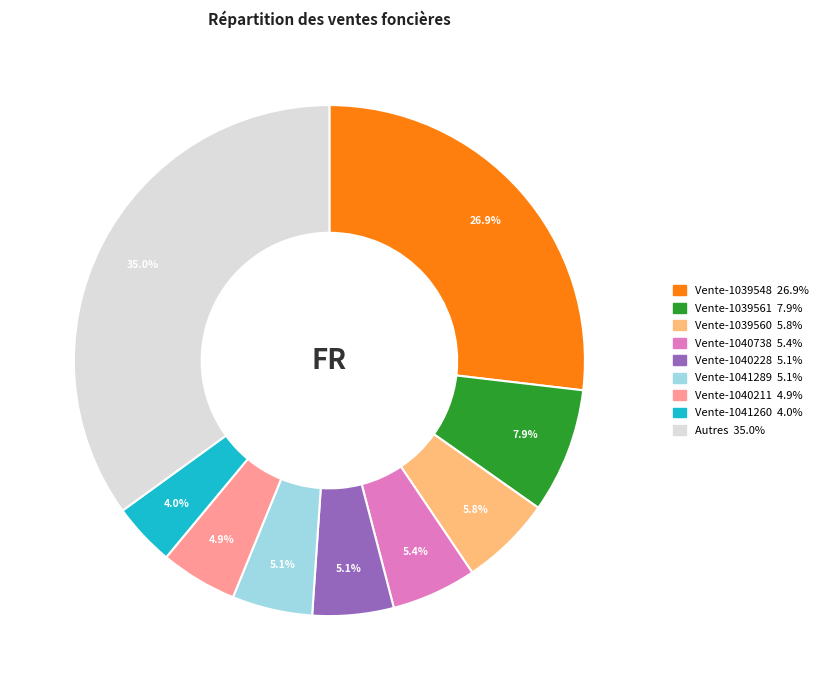

Is there any slice that represents more than half of the pie?

No